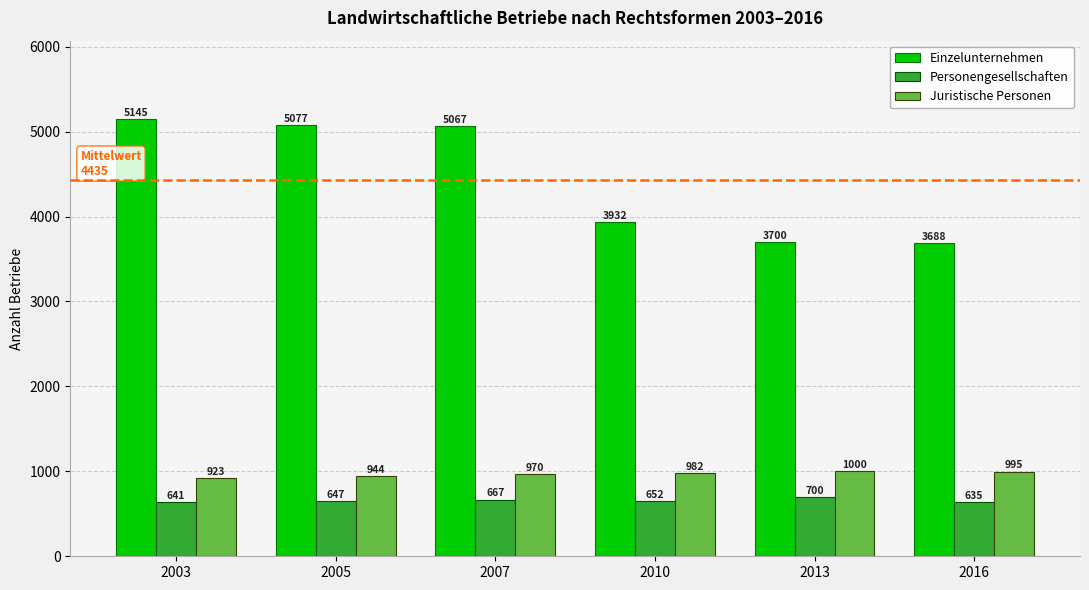

Rank the categories by Einzelunternehmen value from lowest to highest.

2016, 2013, 2010, 2007, 2005, 2003